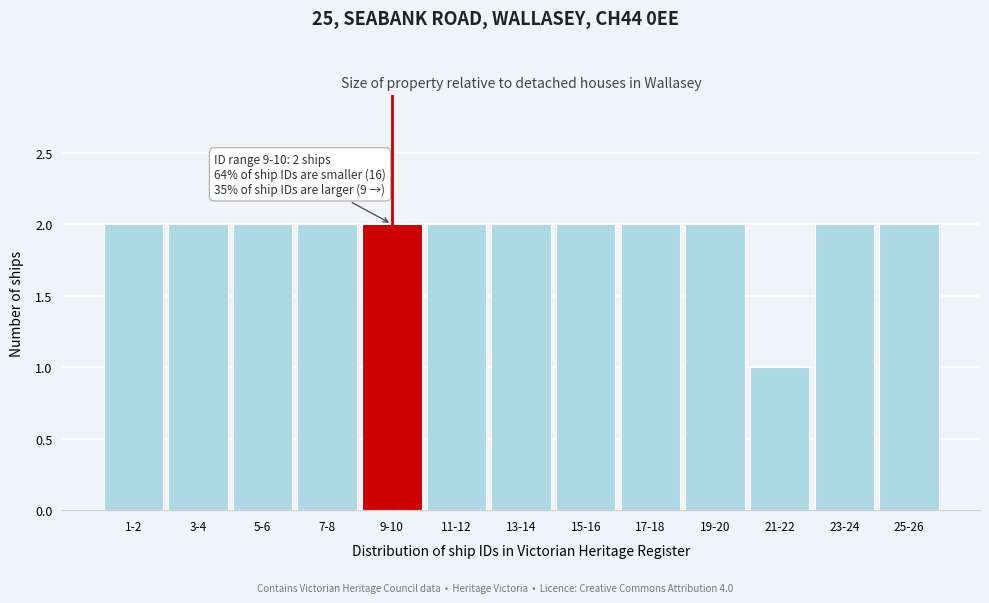

Reading left to right, list all the values displayed in this chart.

1-2=2	3-4=2	5-6=2	7-8=2	9-10=2	11-12=2	13-14=2	15-16=2	17-18=2	19-20=2	21-22=1	23-24=2	25-26=2